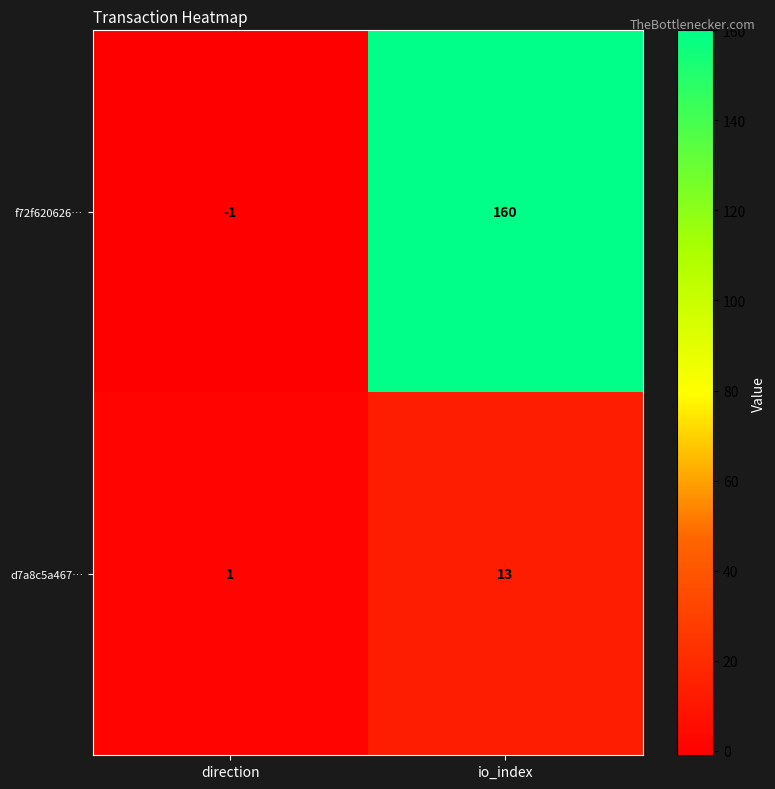

How many values in the f72f620626… series are below 160?

1